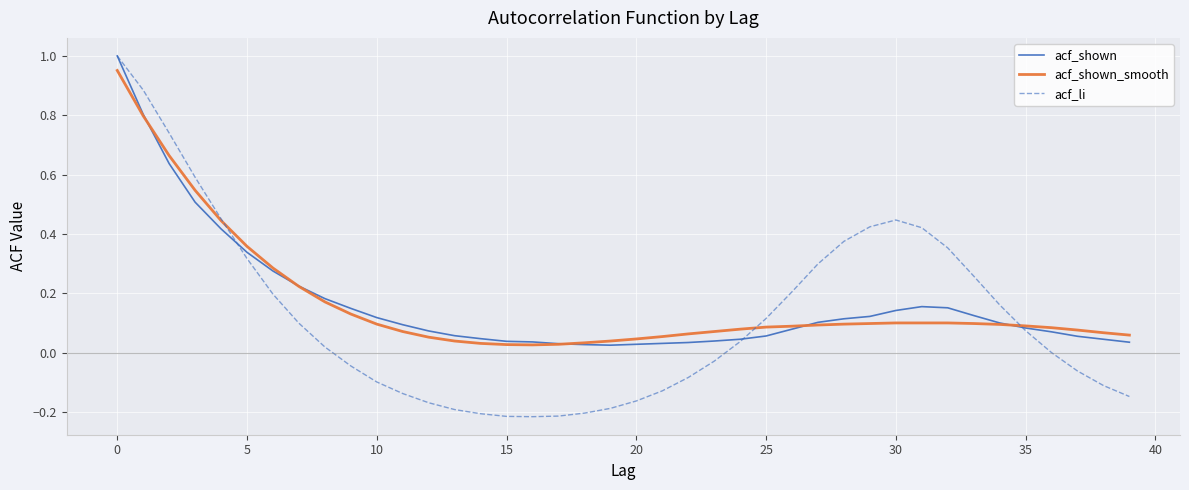

What is the sum of all acf_li values?

4.9